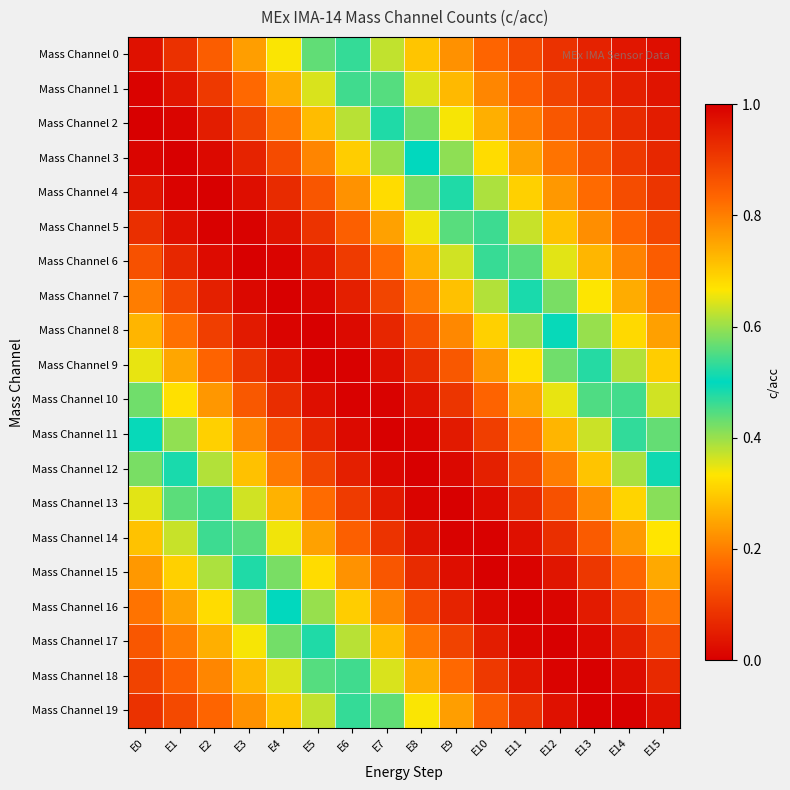

At how many categories does at least one series exceed 0?

16